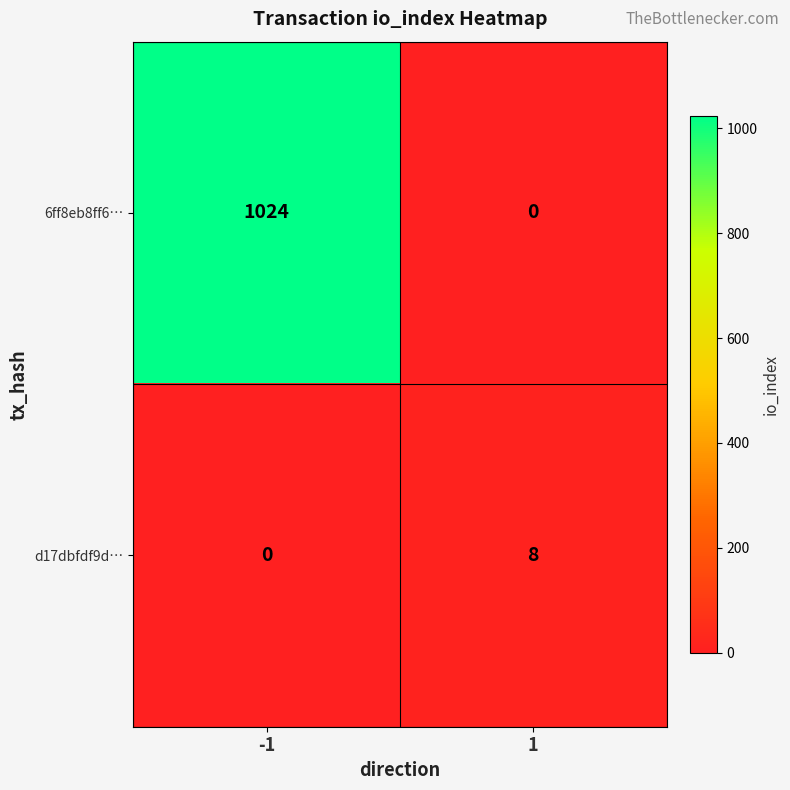

What is the maximum value shown in the chart?

1024